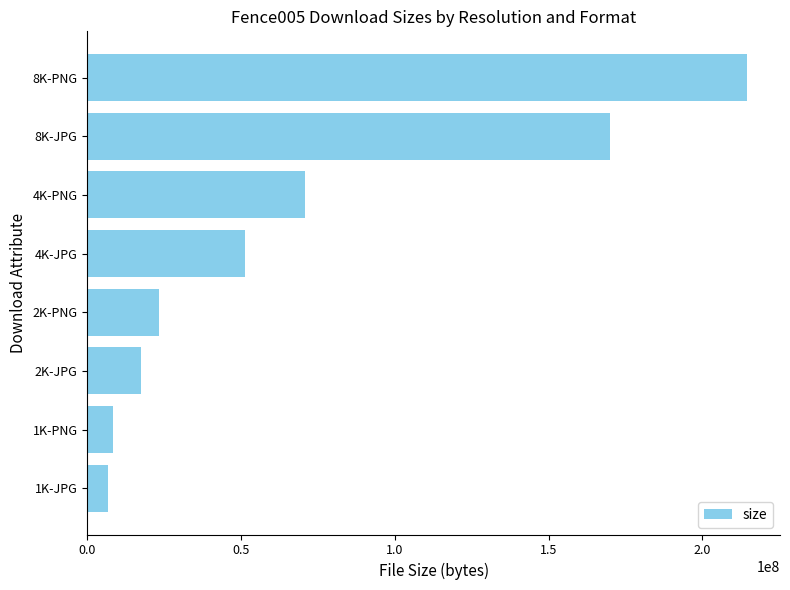

Reading bottom to top, extract all data points from this chart.

1K-JPG=6614266	1K-PNG=8319770	2K-JPG=17526643	2K-PNG=23346051	4K-JPG=51274011	4K-PNG=70681918	8K-JPG=169959617	8K-PNG=214485201